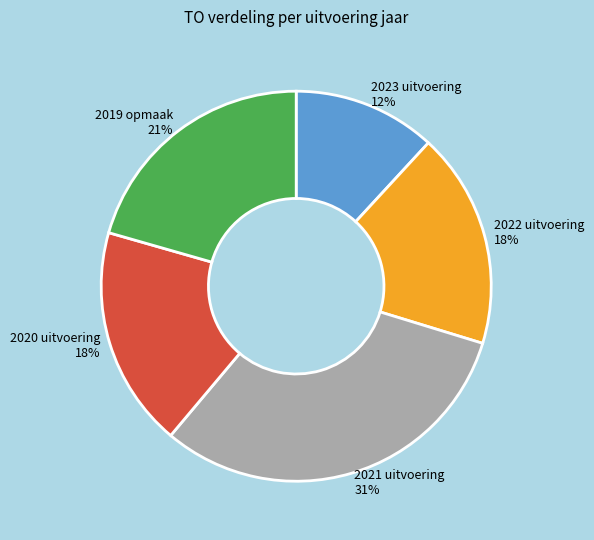

The 2023 uitvoering slice represents 21% of the pie. True or false?

False